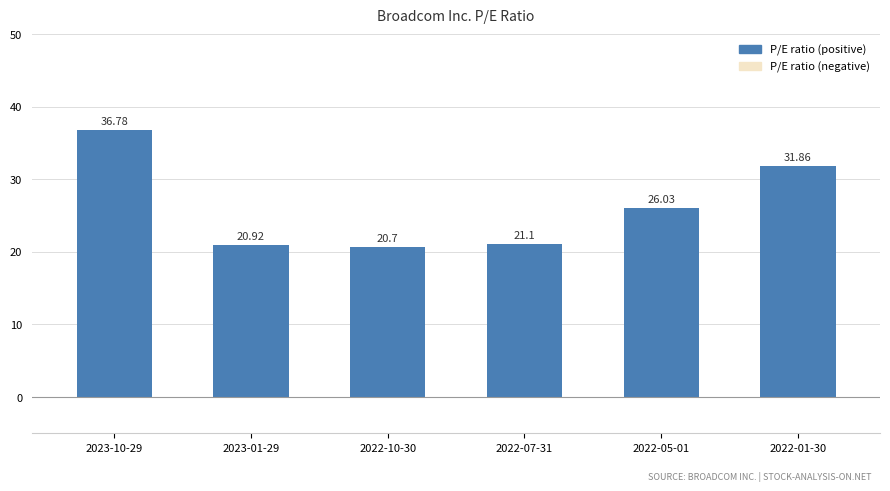

What is the smallest value displayed?

20.7